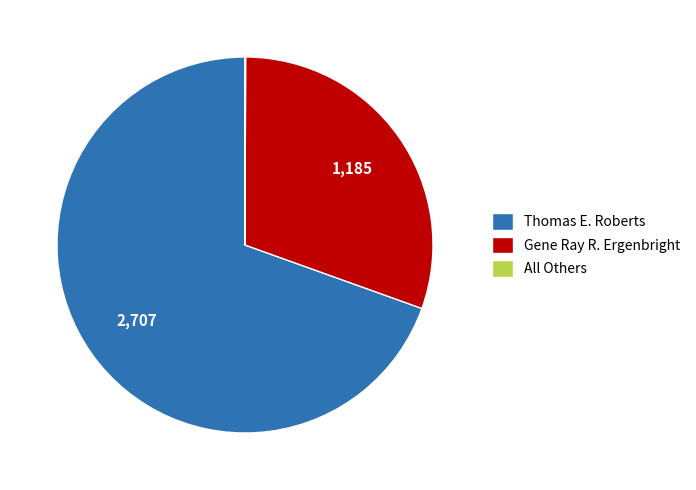

Which category has the biggest portion of the pie?

Thomas E. Roberts